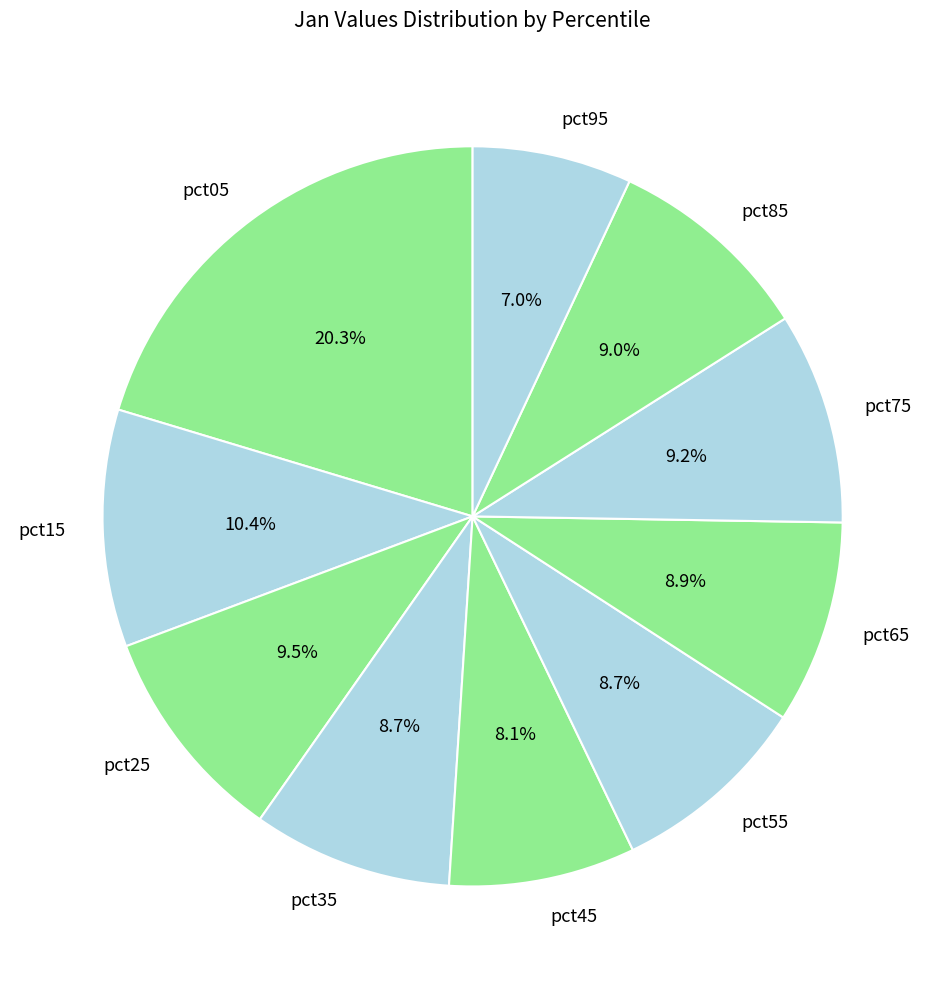

Approximately how many times larger is the value at pct25 compared to pct75?

1.0